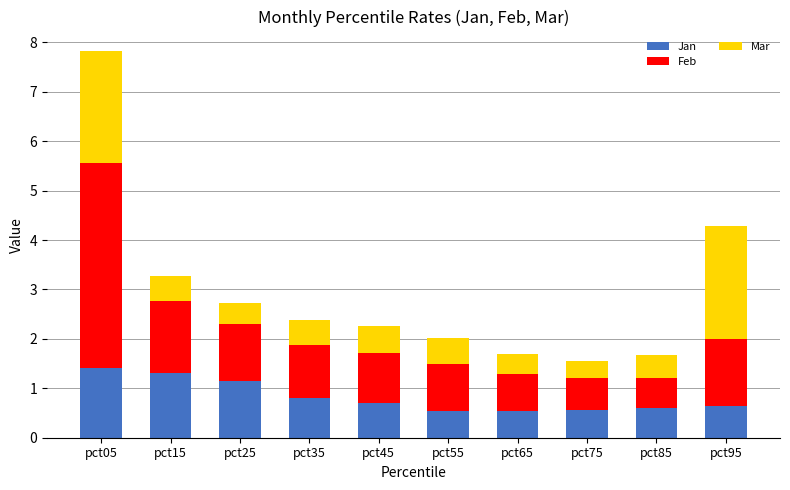

What is the difference between the maximum and minimum values in the Jan series?

0.9